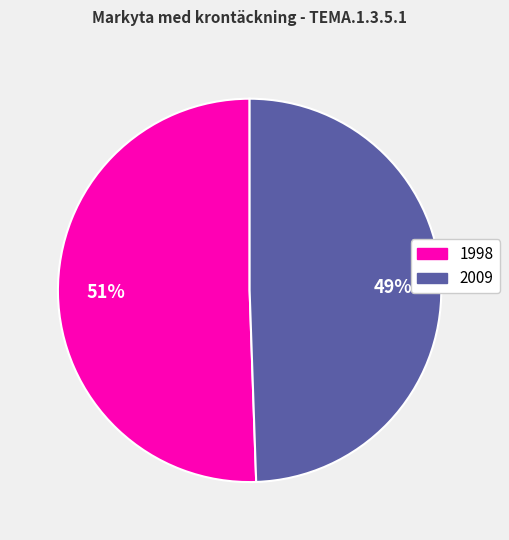

Approximately how many times larger is the value at 2009 compared to 1998?

1.0